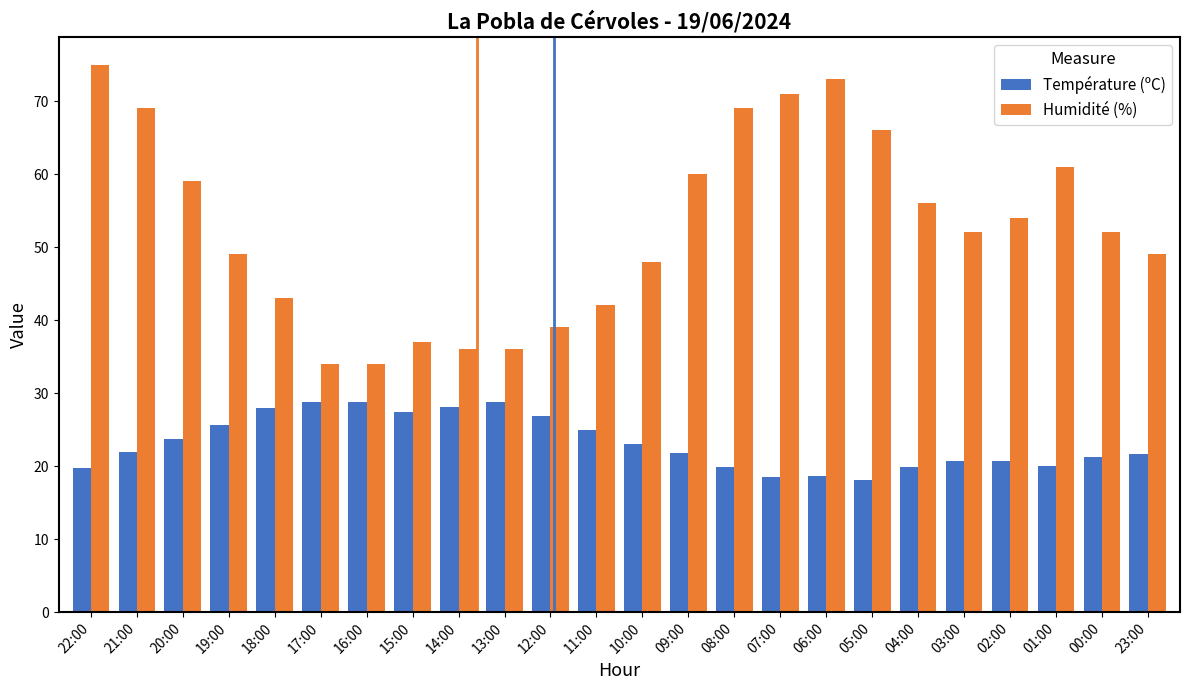

At 15:00, list the series in order from largest to smallest.

Humidité (%), Température (ºC)